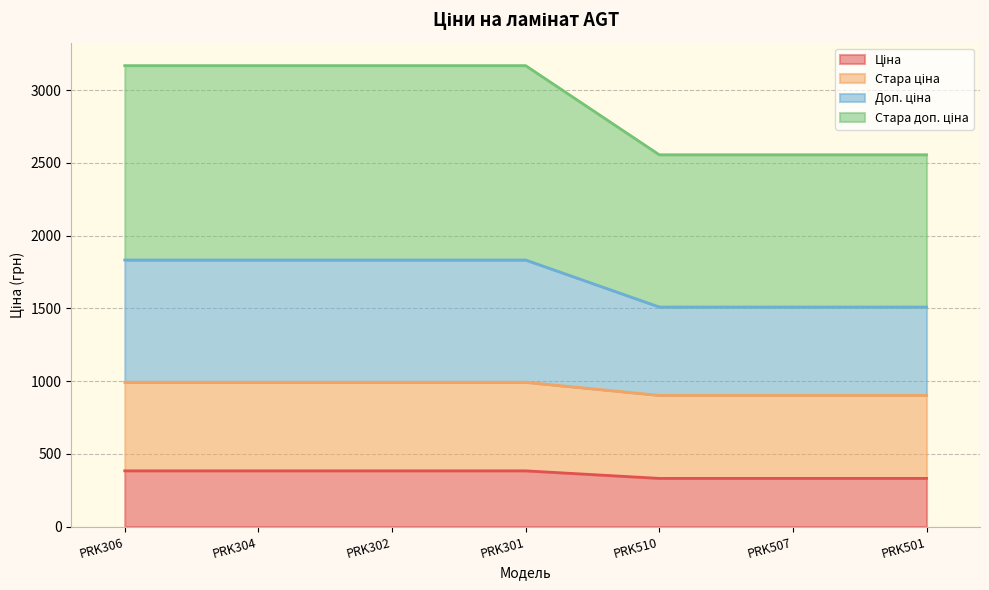

What are all the series names shown in the legend?

Ціна, Стара ціна, Доп. ціна, Стара доп. ціна